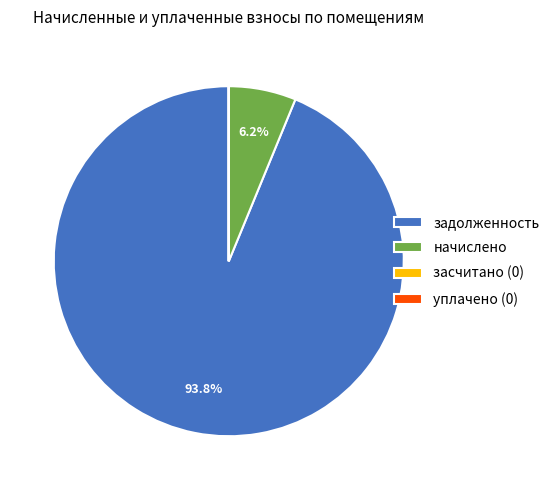

Is there any slice that represents more than half of the pie?

Yes